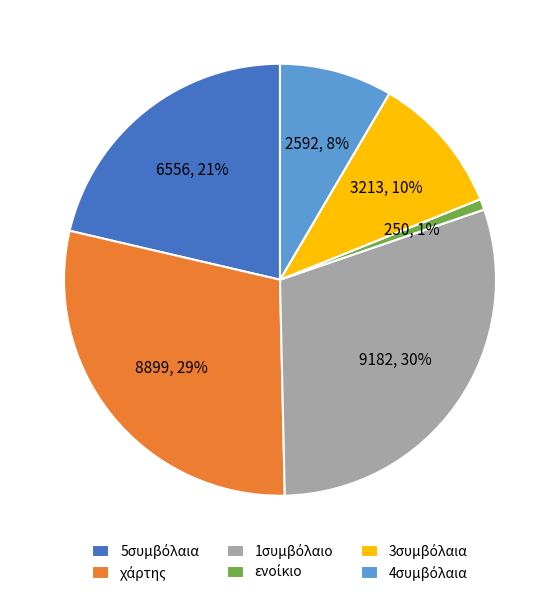

How many segments does this pie chart have?

6